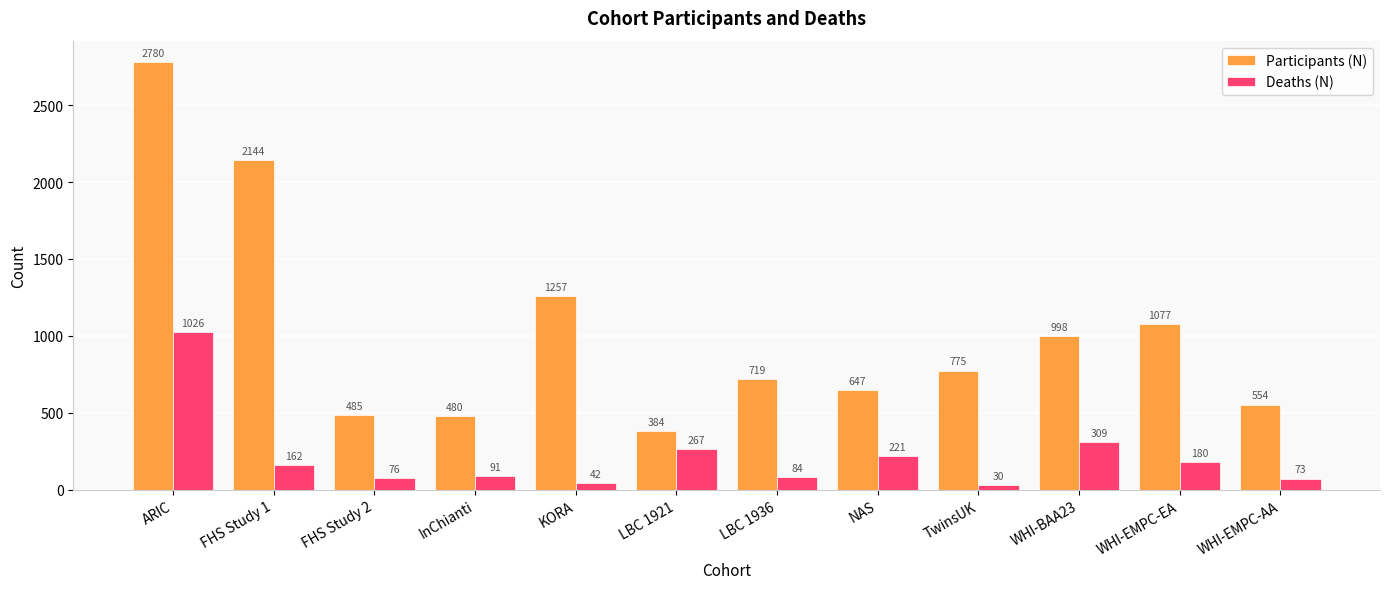

What position from the left is WHI-EMPC-EA?

11